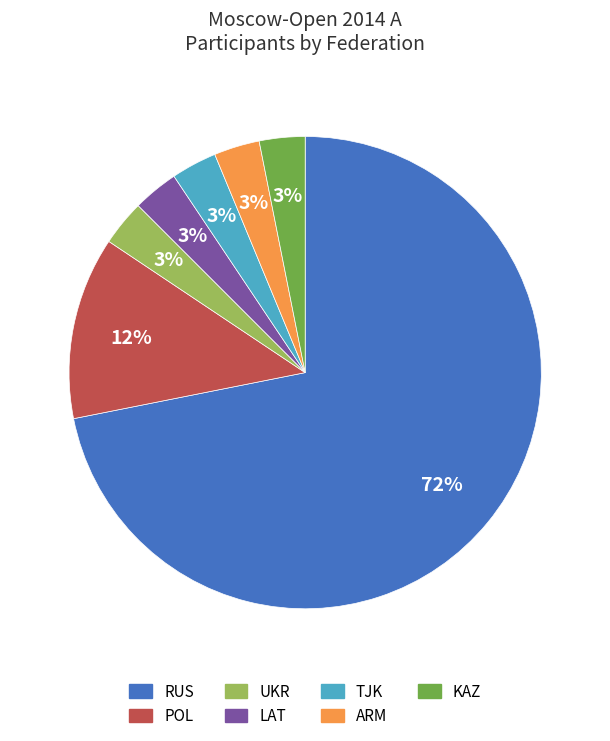

To the nearest percent, what is the average slice percentage?

14%